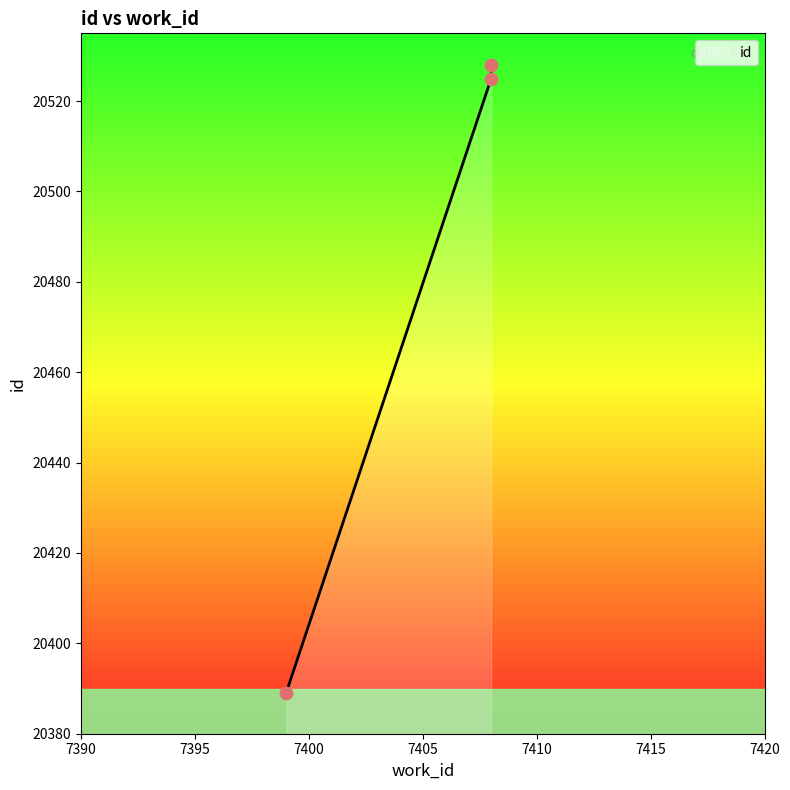

What is the change in value from 7399 to 7408?

+139